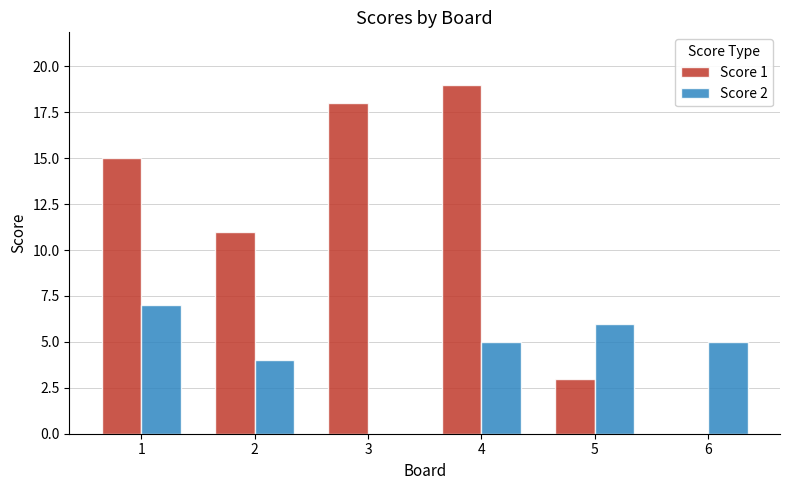

What is the sum of all Score 2 values?

27